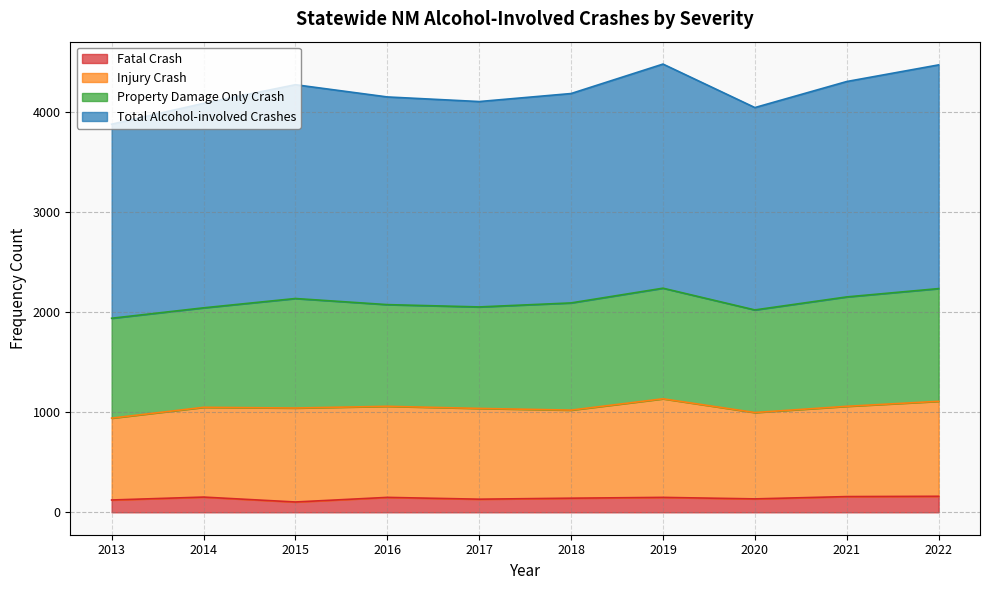

The Fatal Crash series shows 123 at 2013. True or false?

True